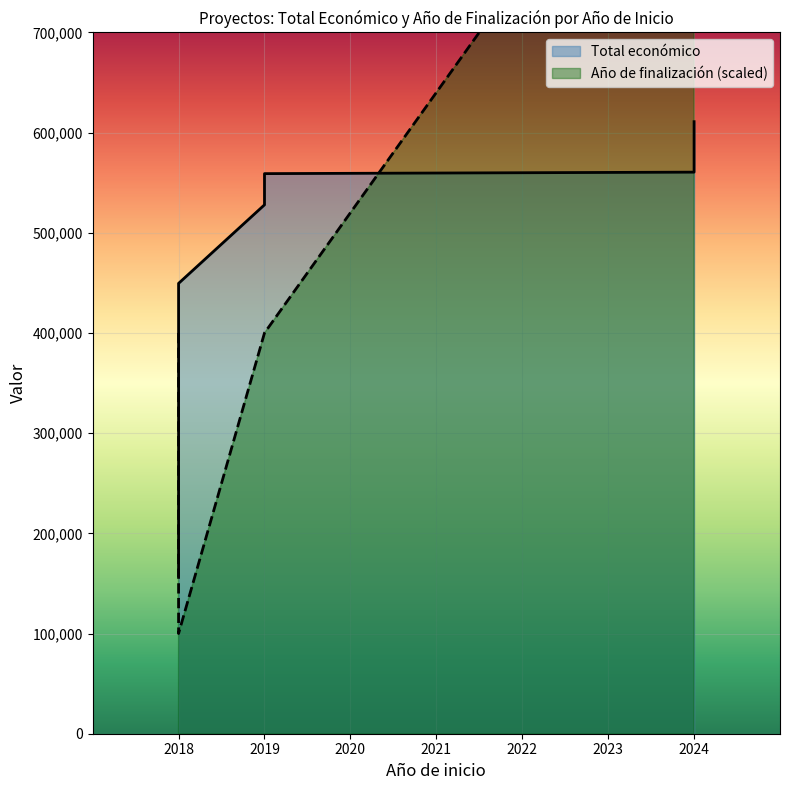

True or false: Total económico and Año de finalización intersect in this chart.

False